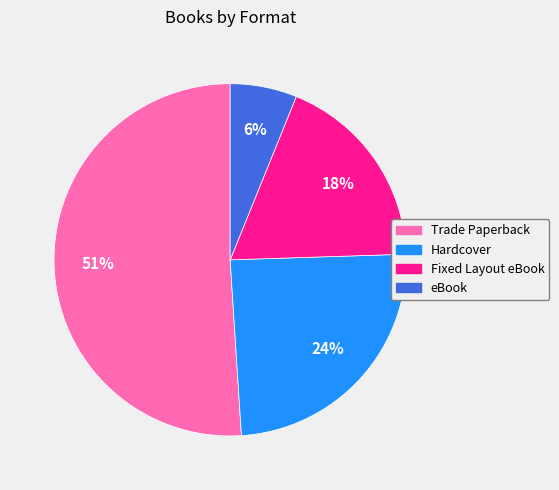

What is the smallest slice in the pie chart?

eBook